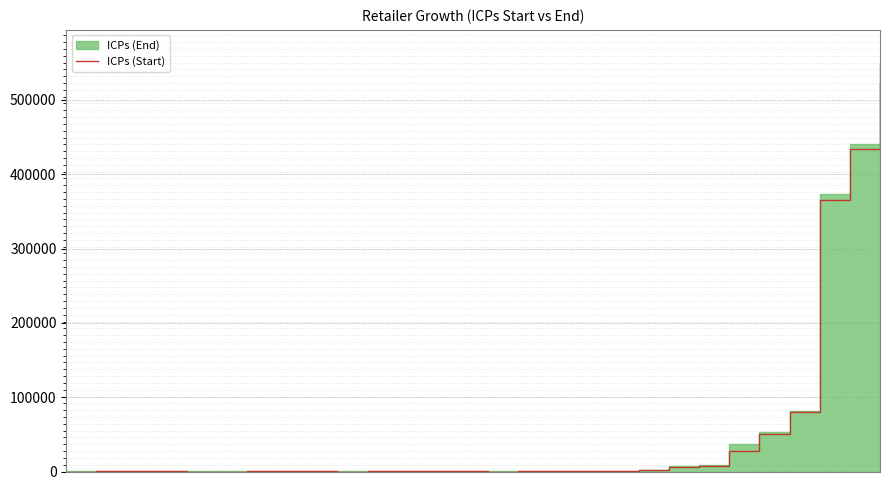

At which category does the data reach its first local peak?

13